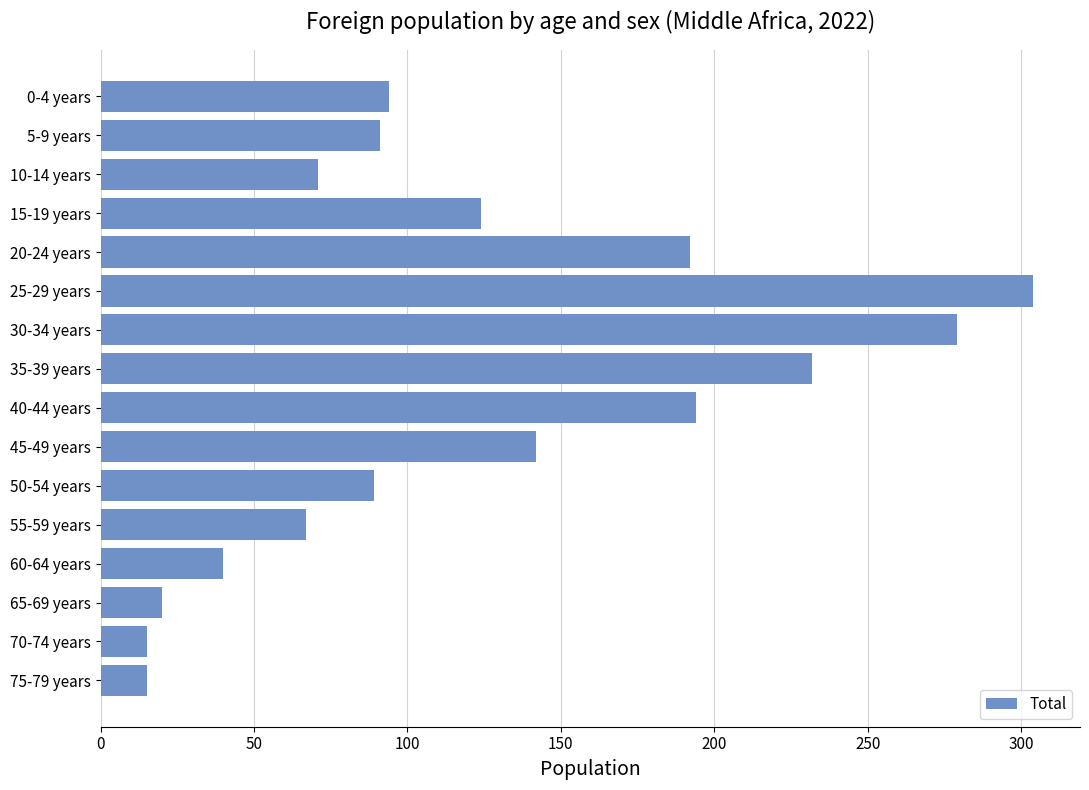

Between 60-64 years and 20-24 years, which is larger?

20-24 years